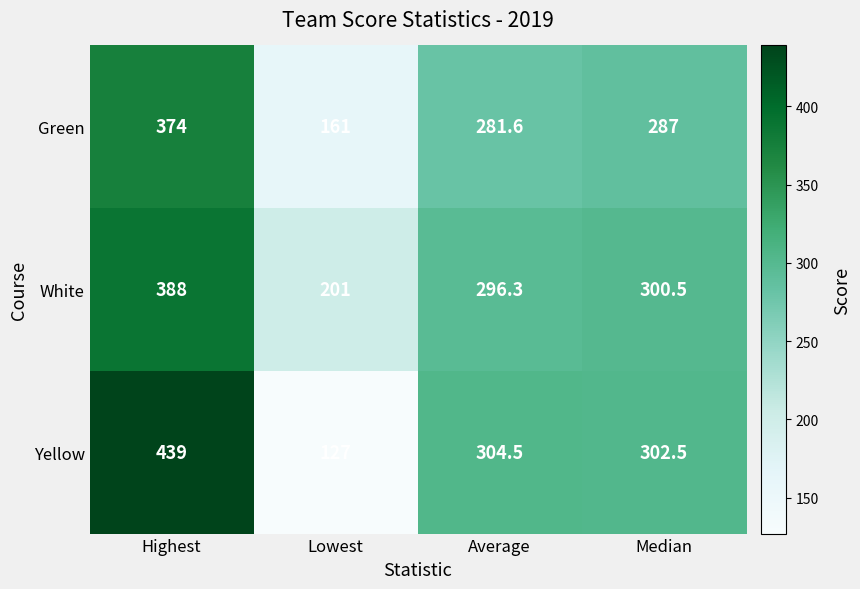

Read the White value at Lowest.

201.0